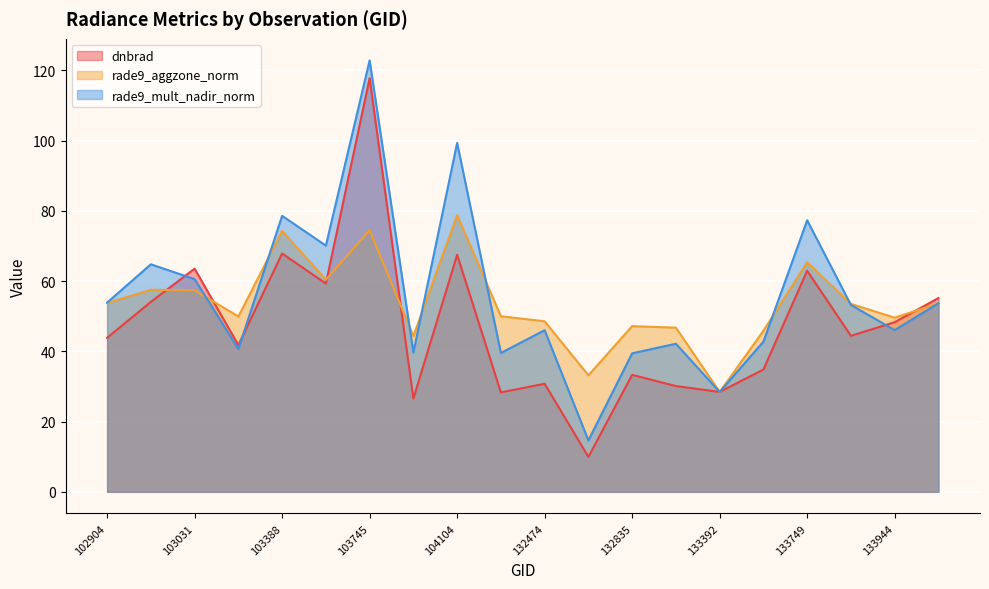

The value of rade9_mult_nadir_norm at 104337 is 10.9. True or false?

False